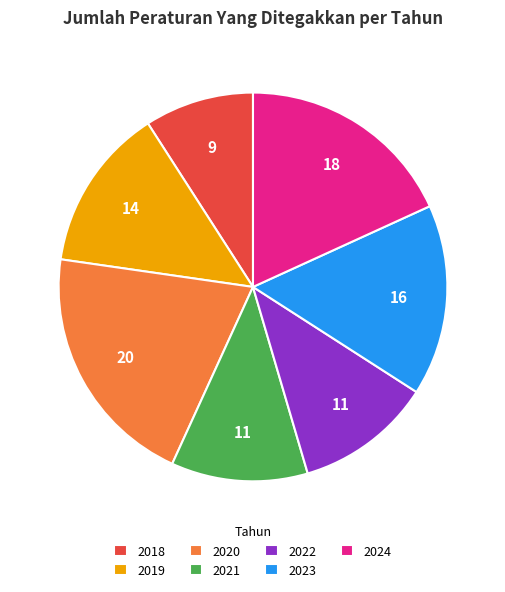

How many segments does this pie chart have?

7